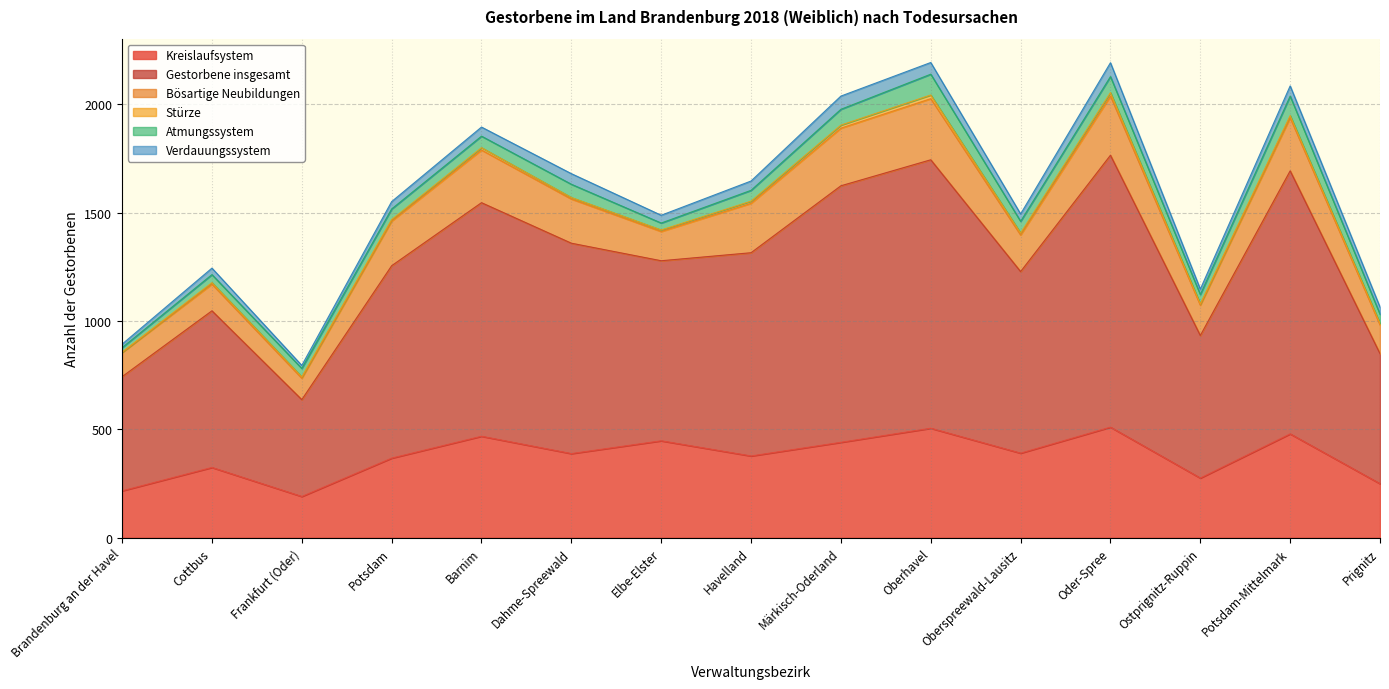

True or false: Verdauungssystem and Kreislaufsystem cross at least once.

False